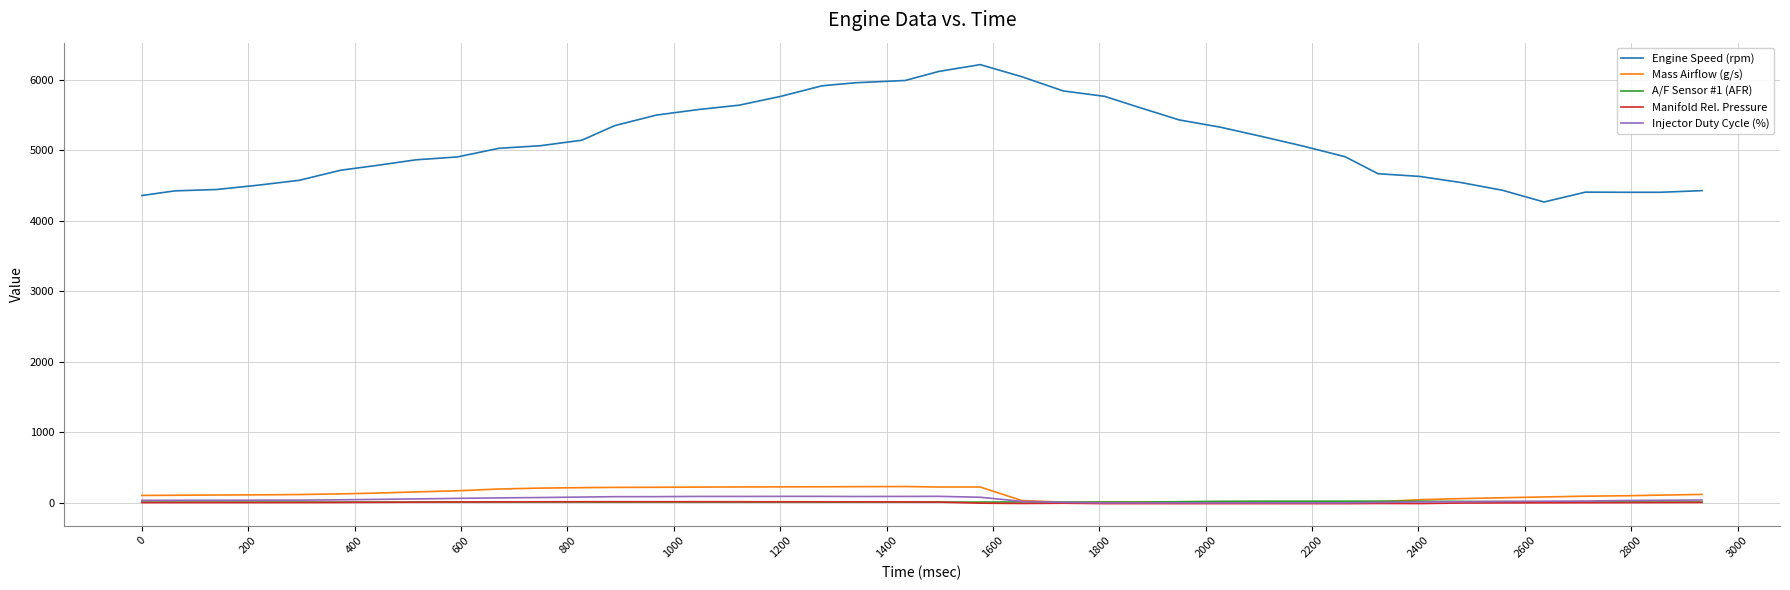

What is the greatest value displayed?

6214.0